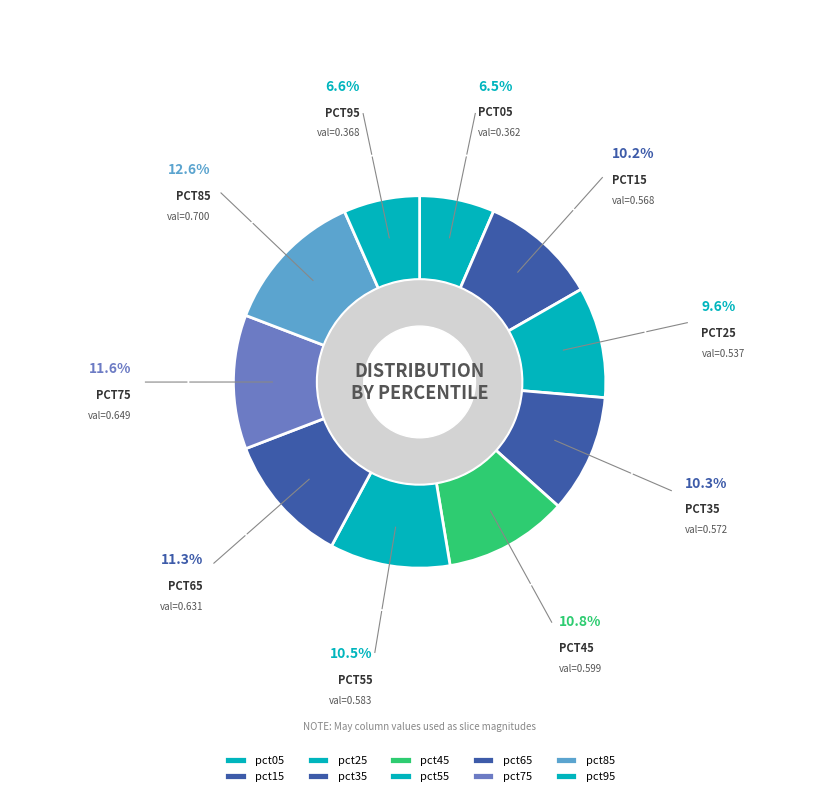

Which has a higher value, pct75 or pct95?

pct75